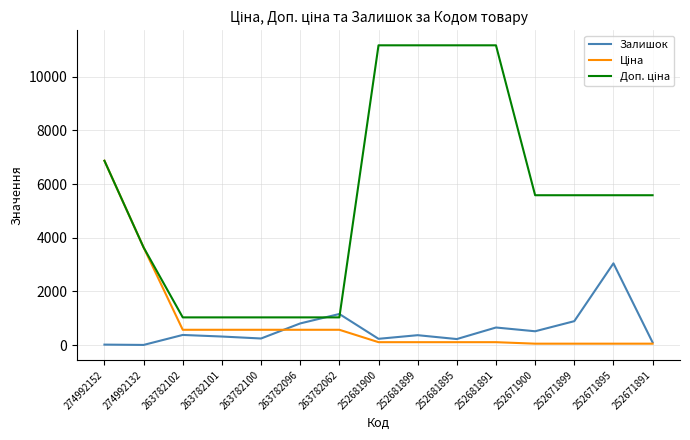

What is the sum of the Залишок values at 263782102 and 252671891?

483.0